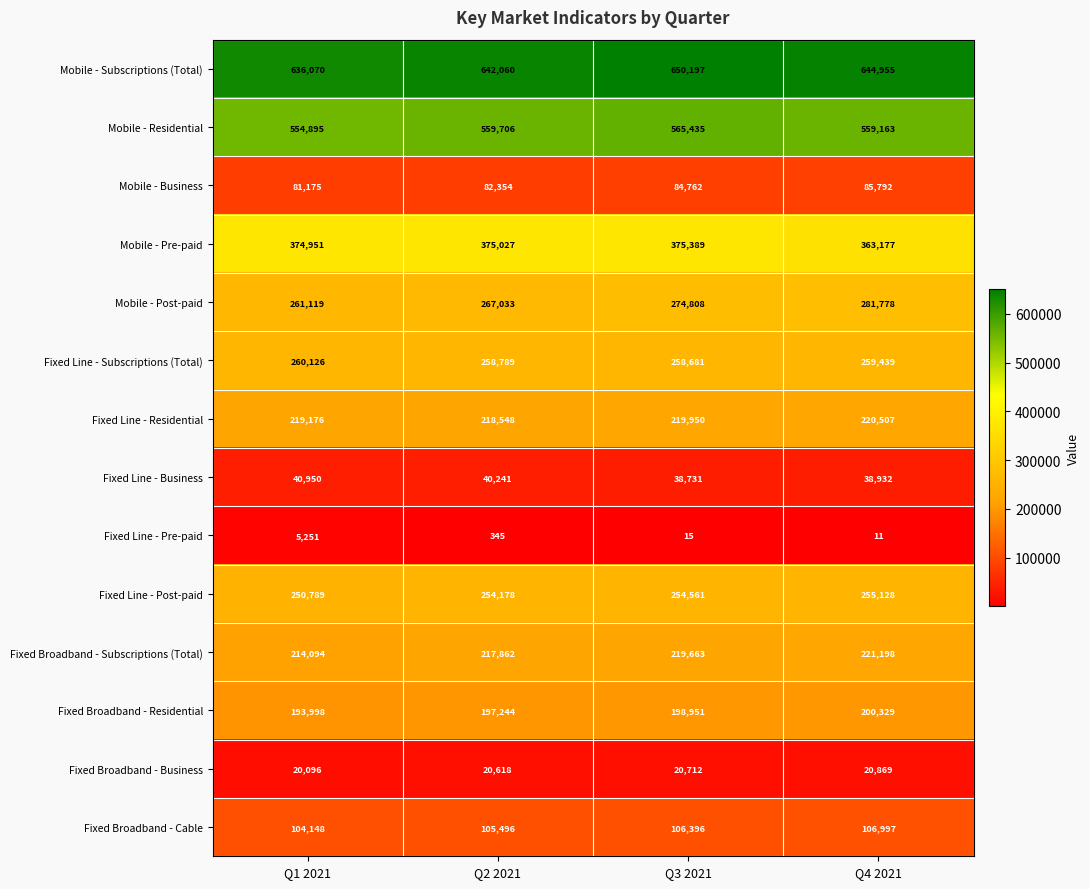

List the labels in order of Fixed Broadband - Residential value, largest first.

Q4 2021, Q3 2021, Q2 2021, Q1 2021